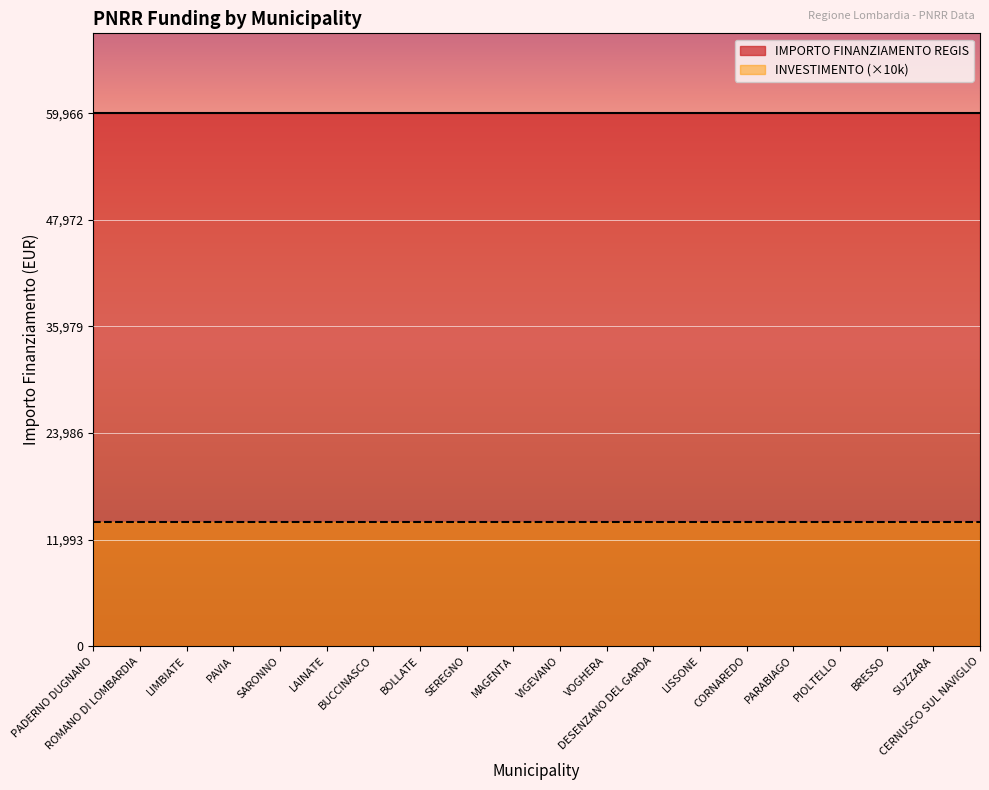

Which series has the largest range (max minus min)?

IMPORTO FINANZIAMENTO REGIS